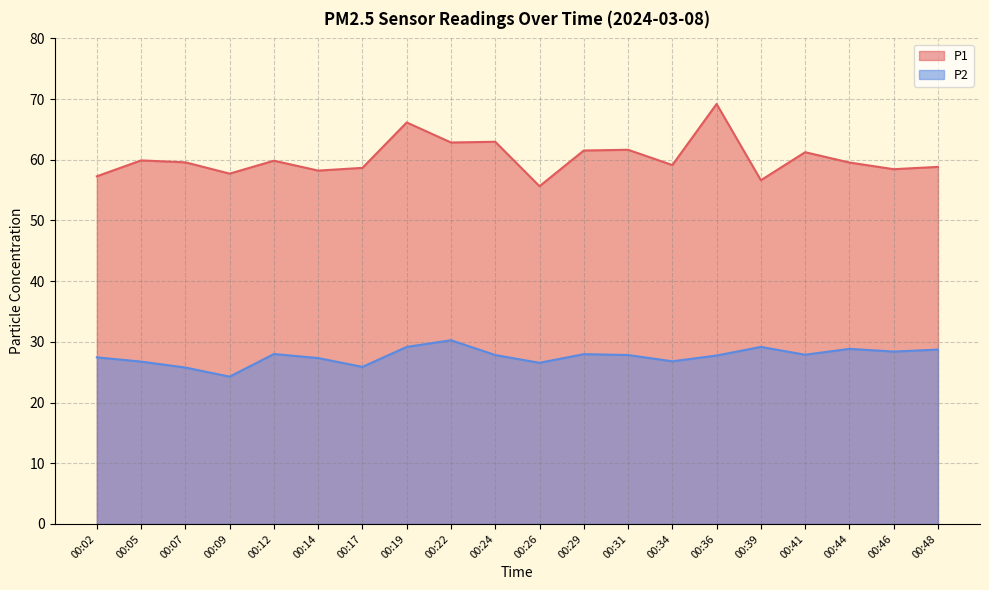

Does the chart display data point markers on the line(s)?

No